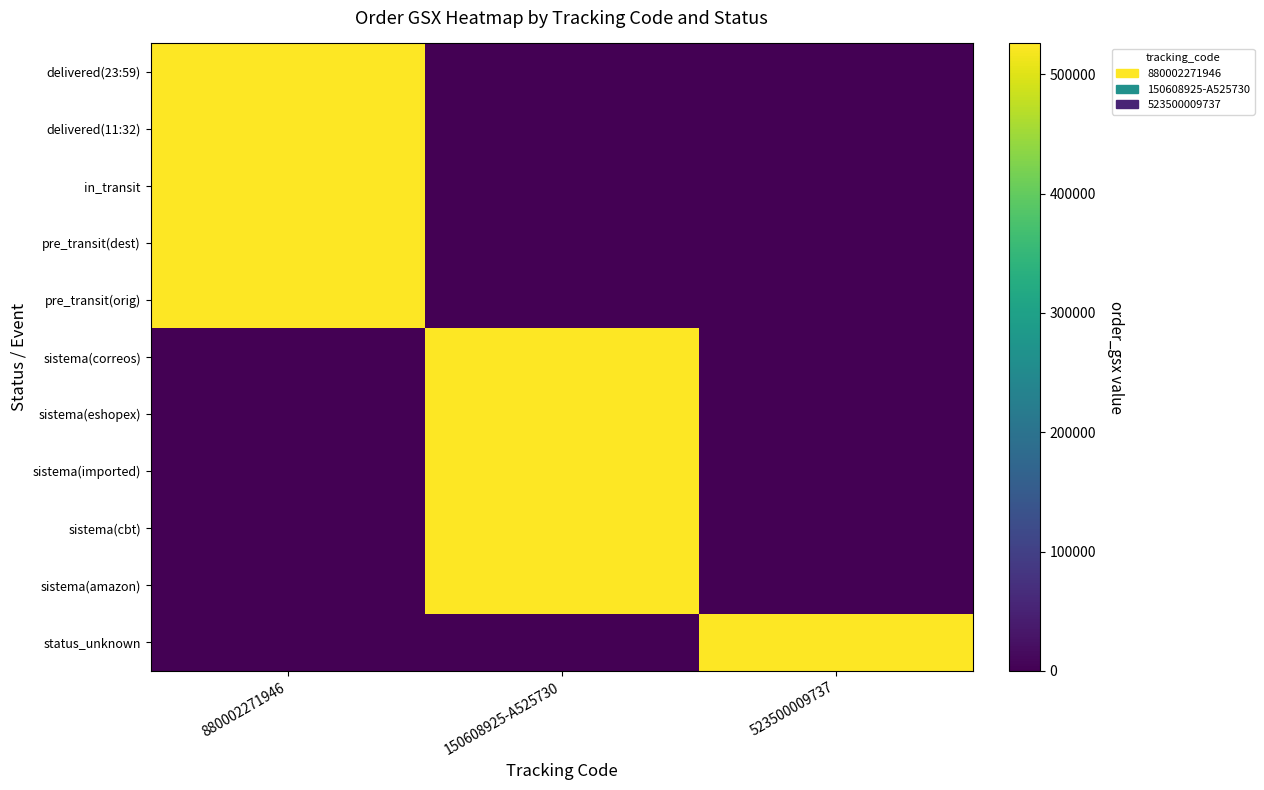

Reading left to right, list all the values displayed in this chart.

delivered(23:59): 880002271946=525730	150608925-A525730=0	523500009737=0
delivered(11:32): 880002271946=525730	150608925-A525730=0	523500009737=0
in_transit: 880002271946=525730	150608925-A525730=0	523500009737=0
pre_transit(dest): 880002271946=525730	150608925-A525730=0	523500009737=0
pre_transit(orig): 880002271946=525730	150608925-A525730=0	523500009737=0
sistema(correos): 880002271946=0	150608925-A525730=525730	523500009737=0
sistema(eshopex): 880002271946=0	150608925-A525730=525730	523500009737=0
sistema(imported): 880002271946=0	150608925-A525730=525730	523500009737=0
sistema(cbt): 880002271946=0	150608925-A525730=525730	523500009737=0
sistema(amazon): 880002271946=0	150608925-A525730=525730	523500009737=0
status_unknown: 880002271946=0	150608925-A525730=0	523500009737=525730